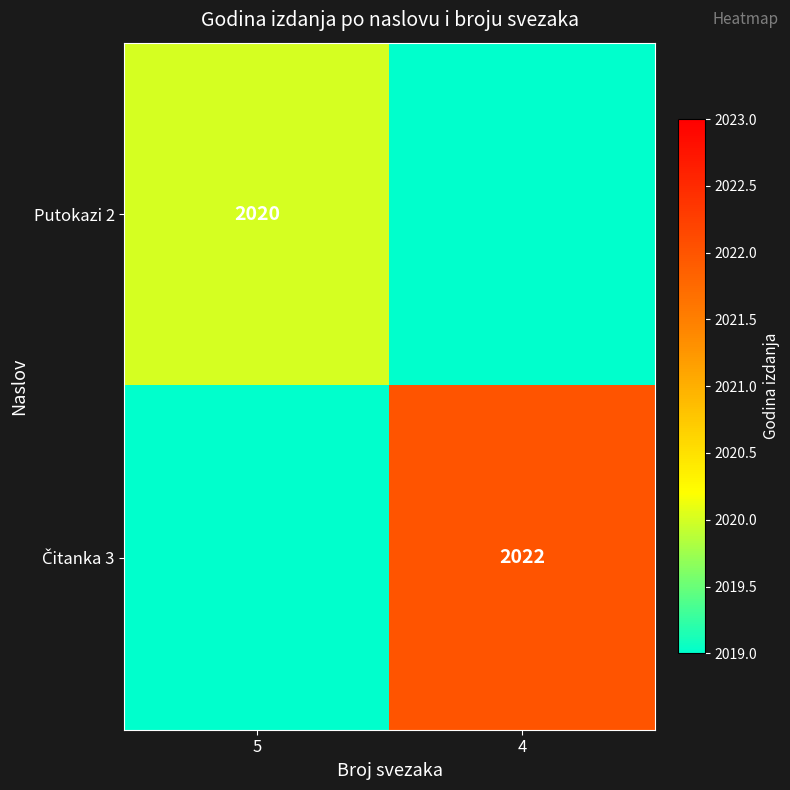

The Putokazi 2 series shows 2020 at 5. True or false?

True